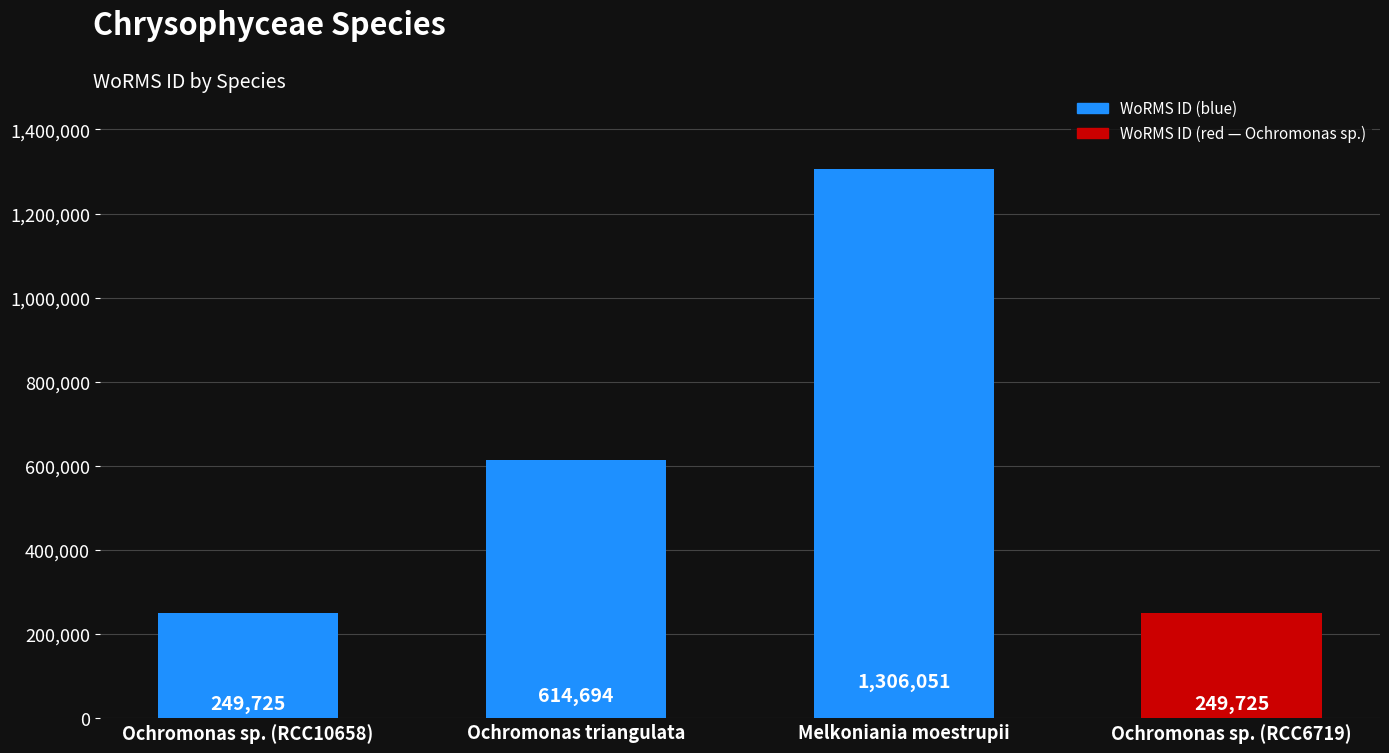

What is the sum of the values at Ochromonas sp. (RCC10658) and Melkoniania moestrupii?

1555776